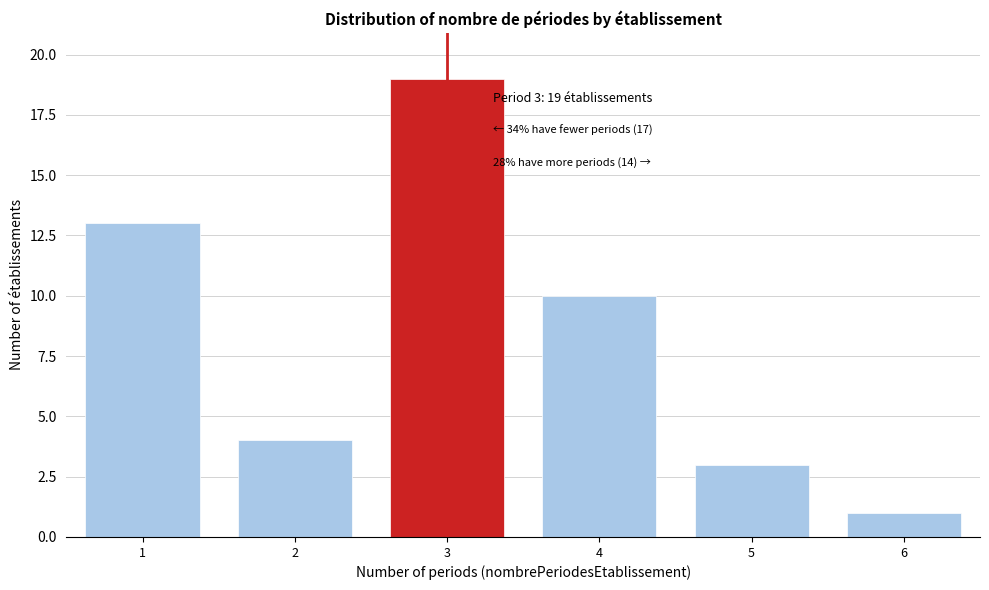

Reading left to right, transcribe all the data shown in this chart.

1=13	2=4	3=19	4=10	5=3	6=1